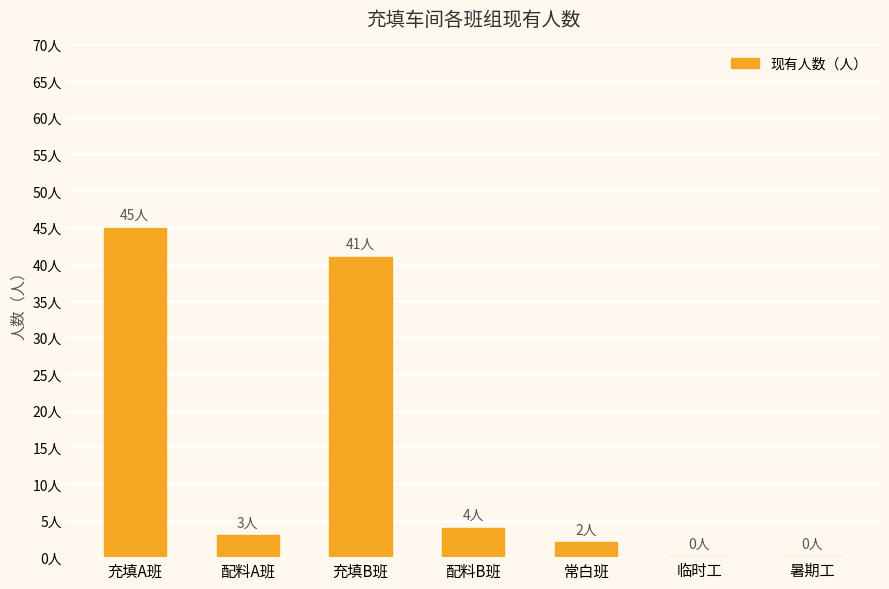

Reading left to right, what are all the values shown in this chart?

45	3	41	4	2	0	0